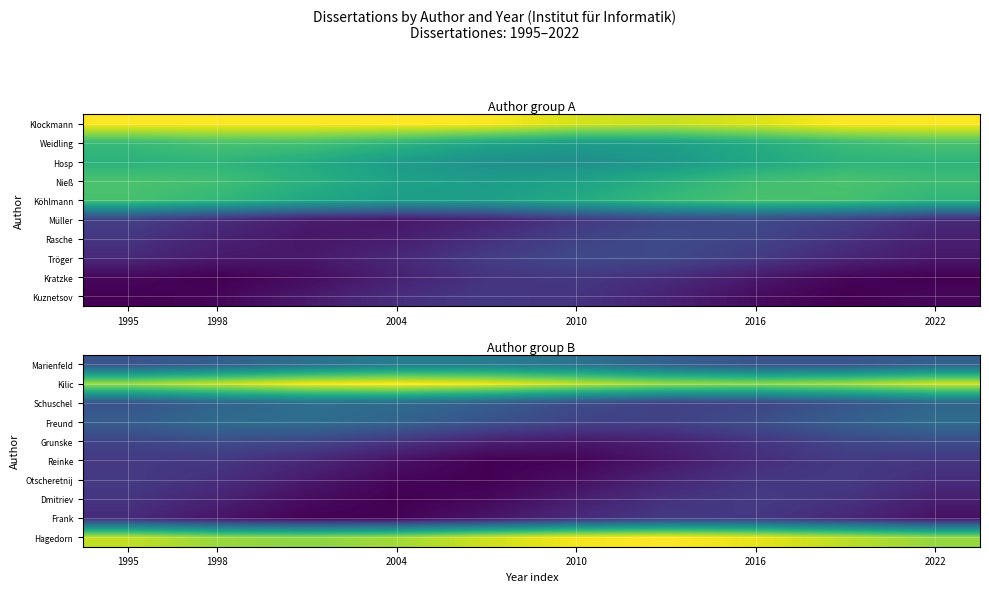

At which category is the sum across all series the highest?

1998